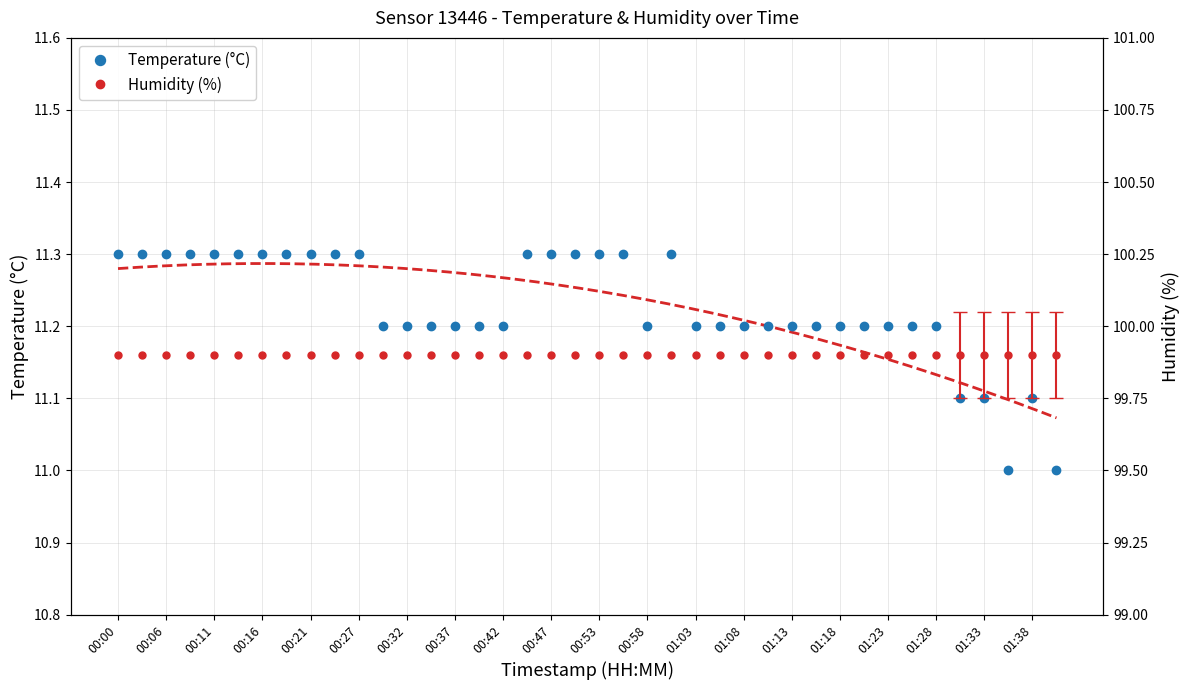

True or false: Temperature (°C) and Humidity (%) cross at least once.

False